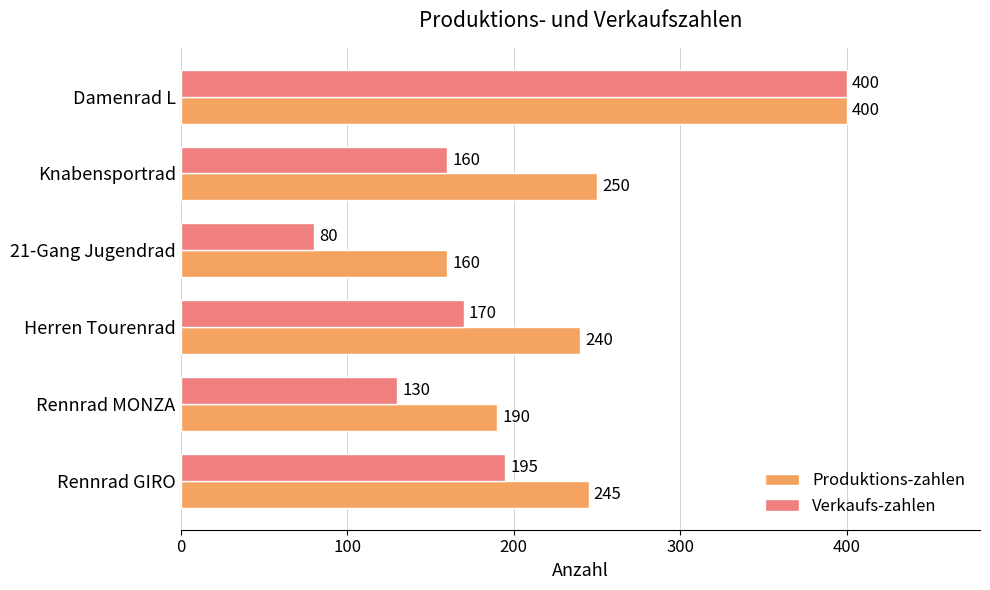

Count the number of categories in the chart.

6